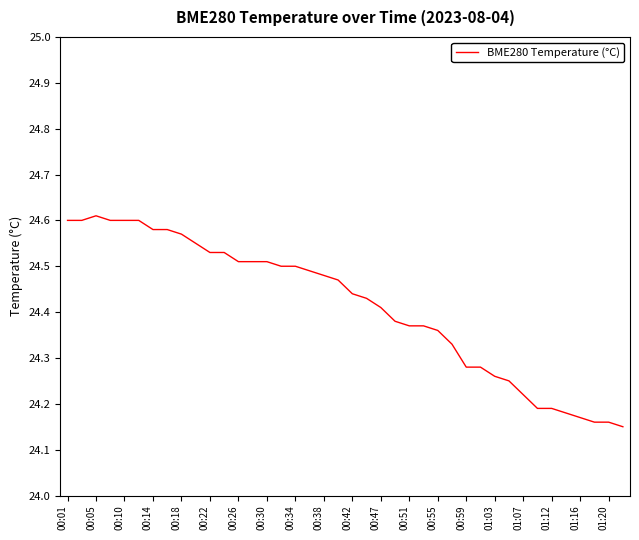

What is the difference between the maximum and minimum values?

0.5